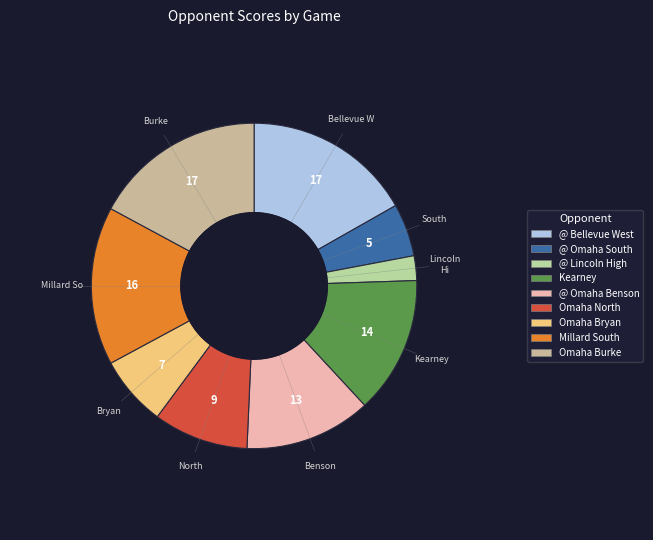

How many slices are in this pie chart?

9